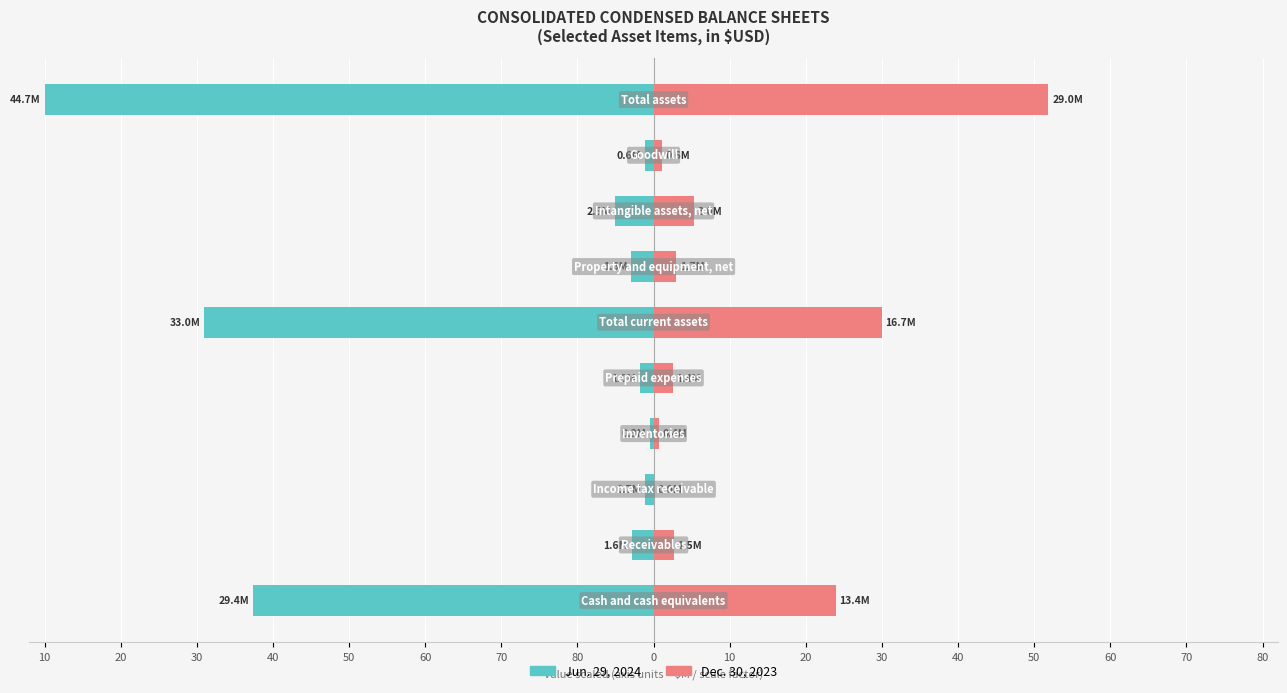

What is the difference between the highest and lowest values at 50?

1.2